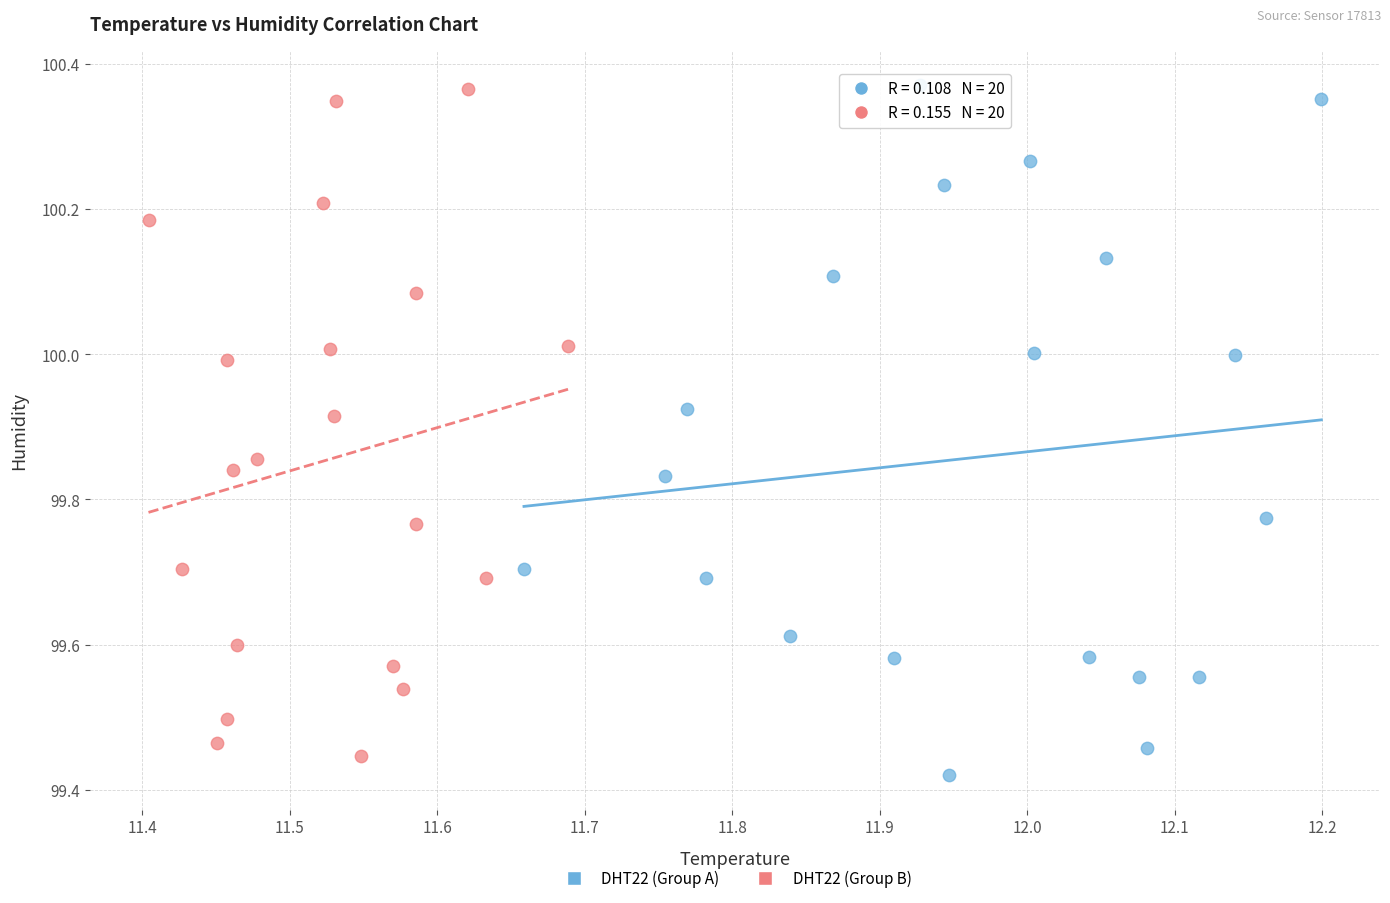

What are all the series names shown in the legend?

DHT22 (Group A), DHT22 (Group B)